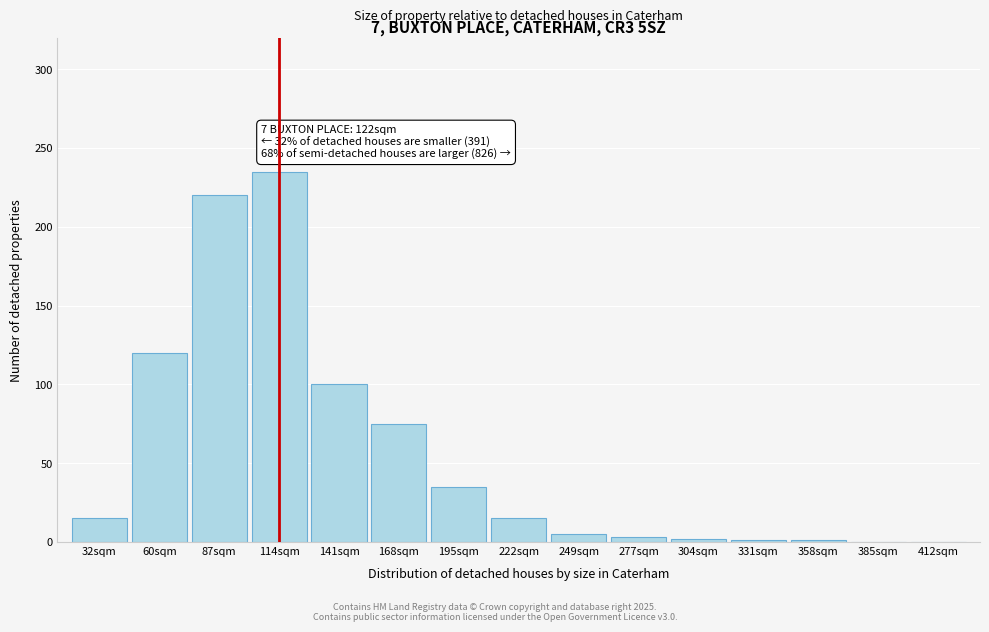

What is the change in value from 114sqm to 168sqm?

-160